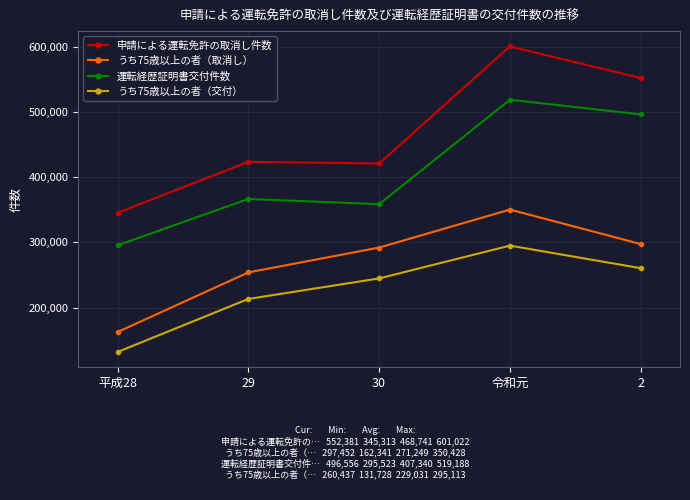

Rank the categories by うち75歳以上の者（交付） value from highest to lowest.

令和元, 2, 30, 29, 平成28